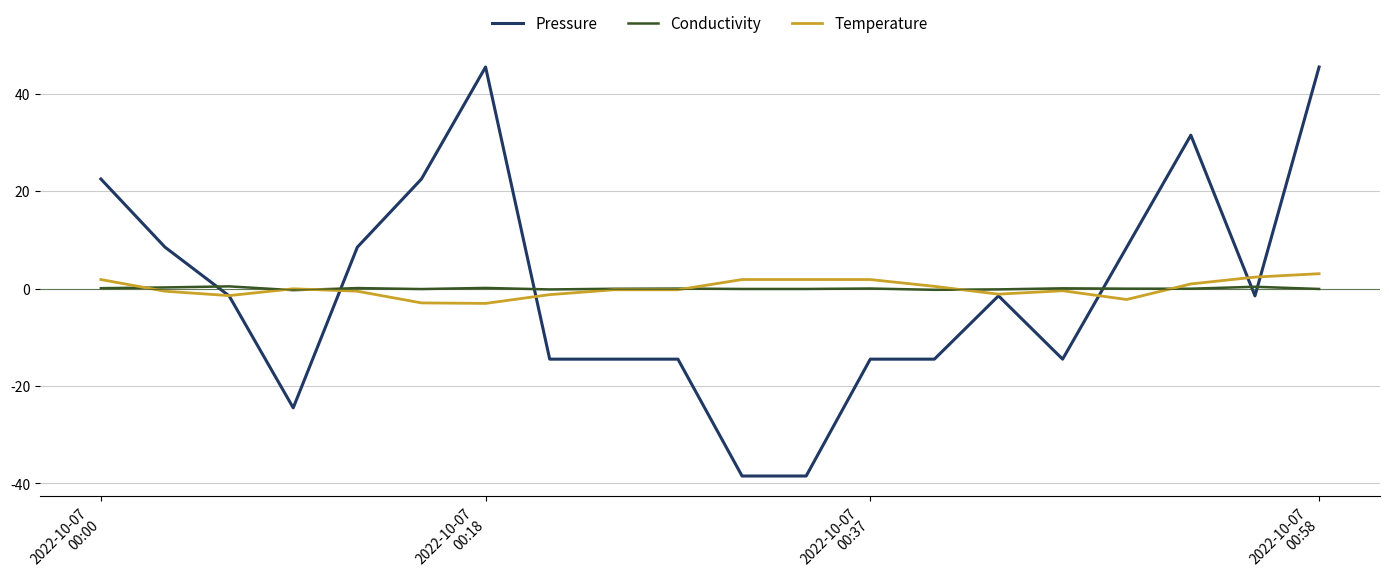

What are all the series names shown in the legend?

Pressure, Conductivity, Temperature